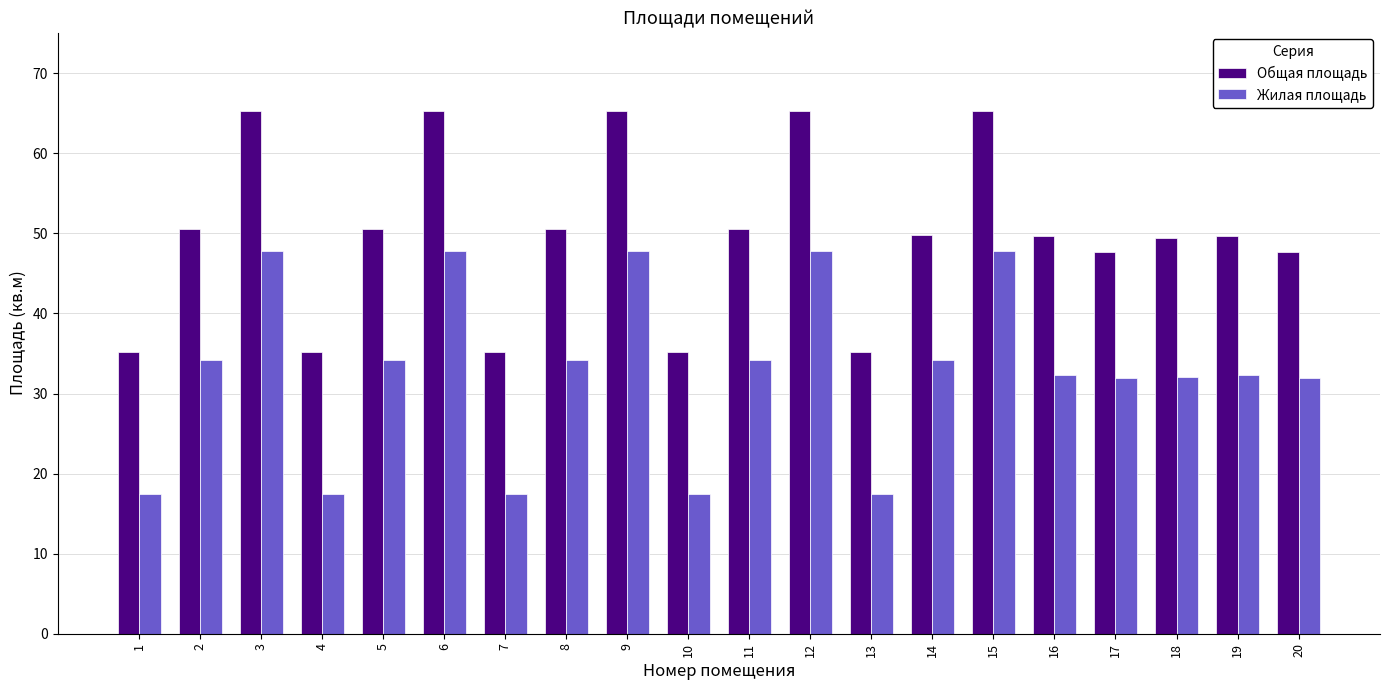

How many bars are there in total?

40